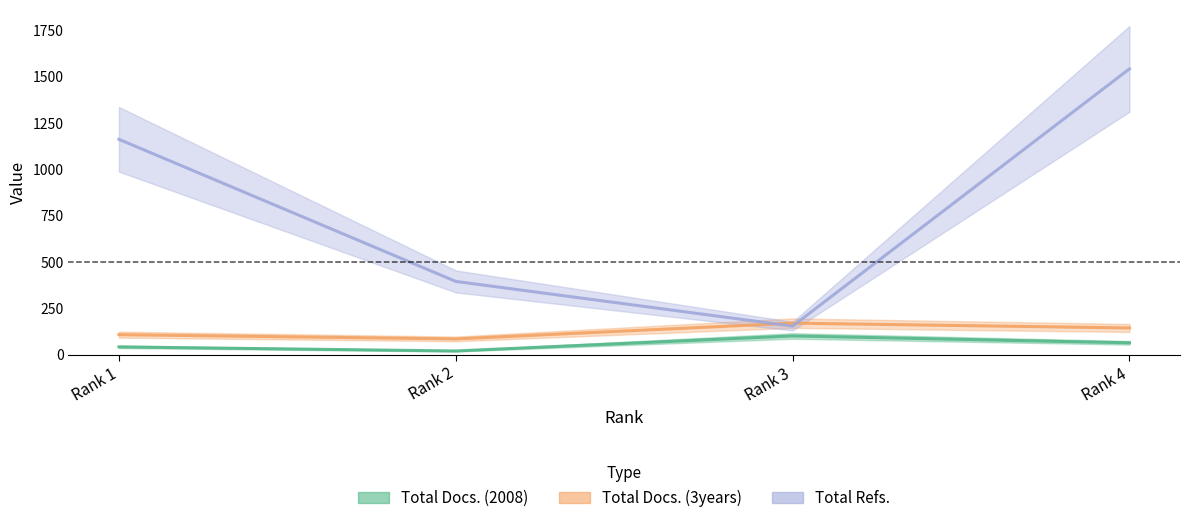

How many lines are shown in the chart?

3